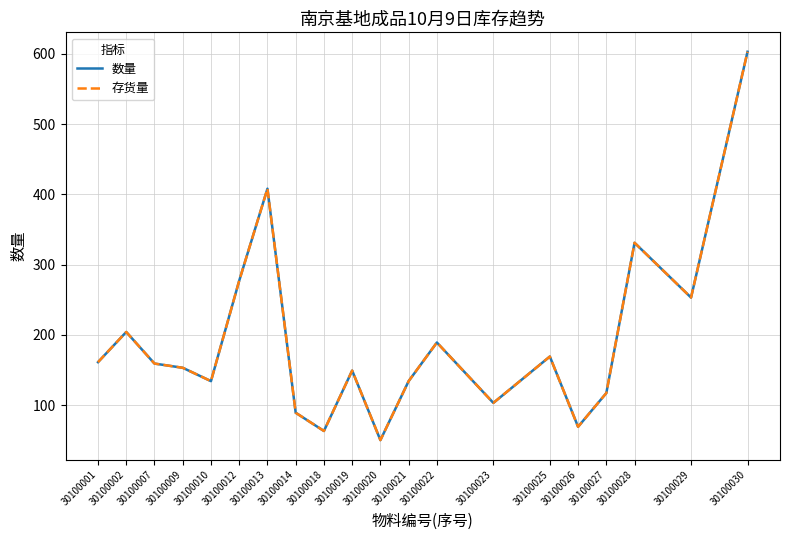

Is it true that 存货量 equals 159 at 30100007?

True